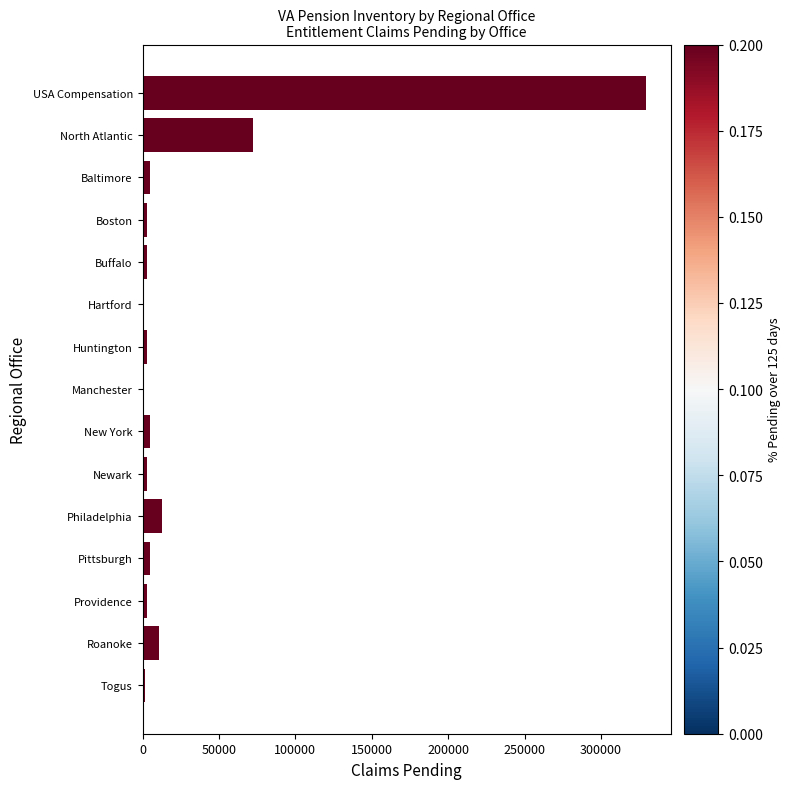

What is the sum of all values?

455779